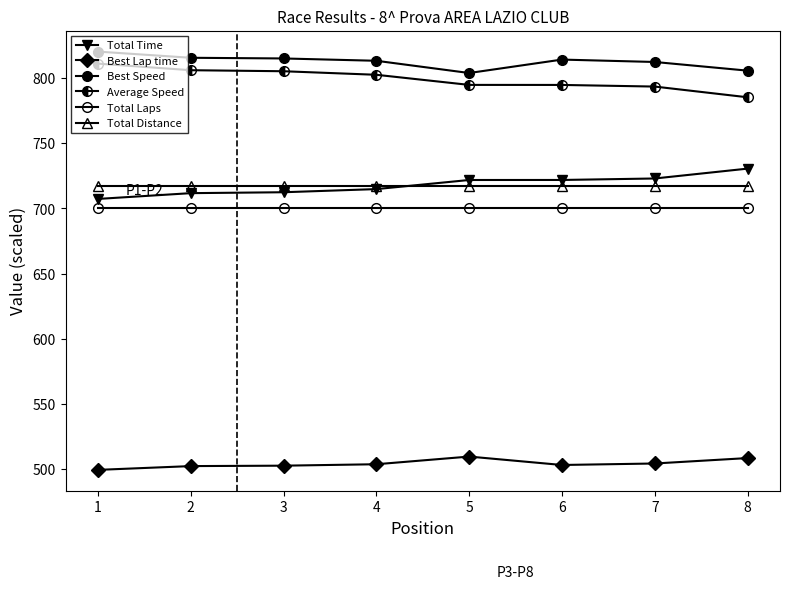

Which series changed the most between 4 and 6?

Average Speed